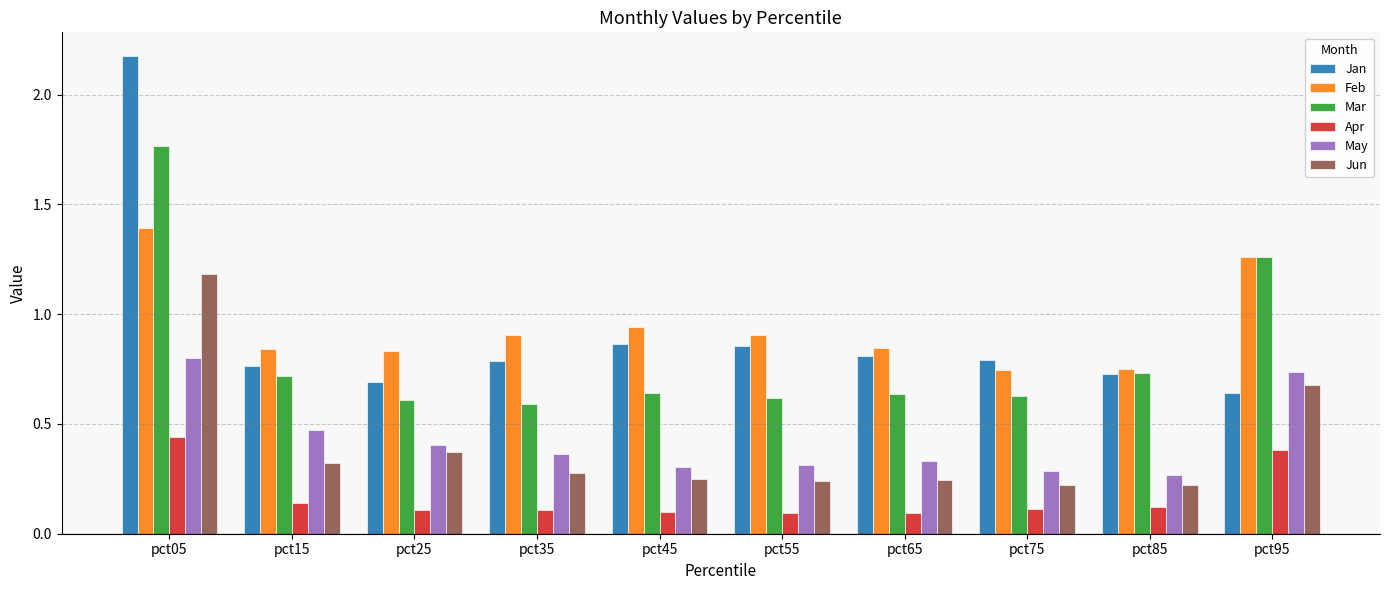

At which category does the chart reach its peak across all series?

pct05